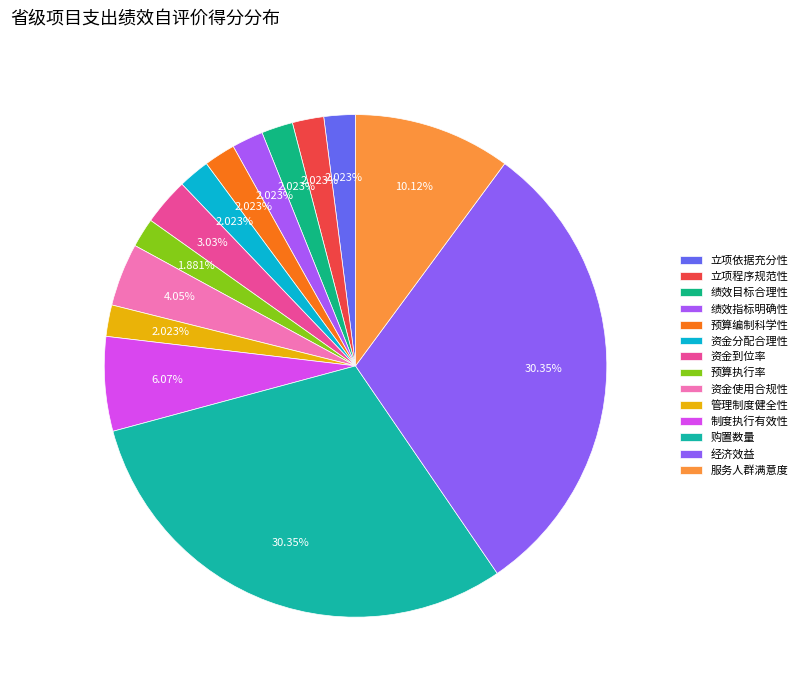

How many slices are in this pie chart?

14